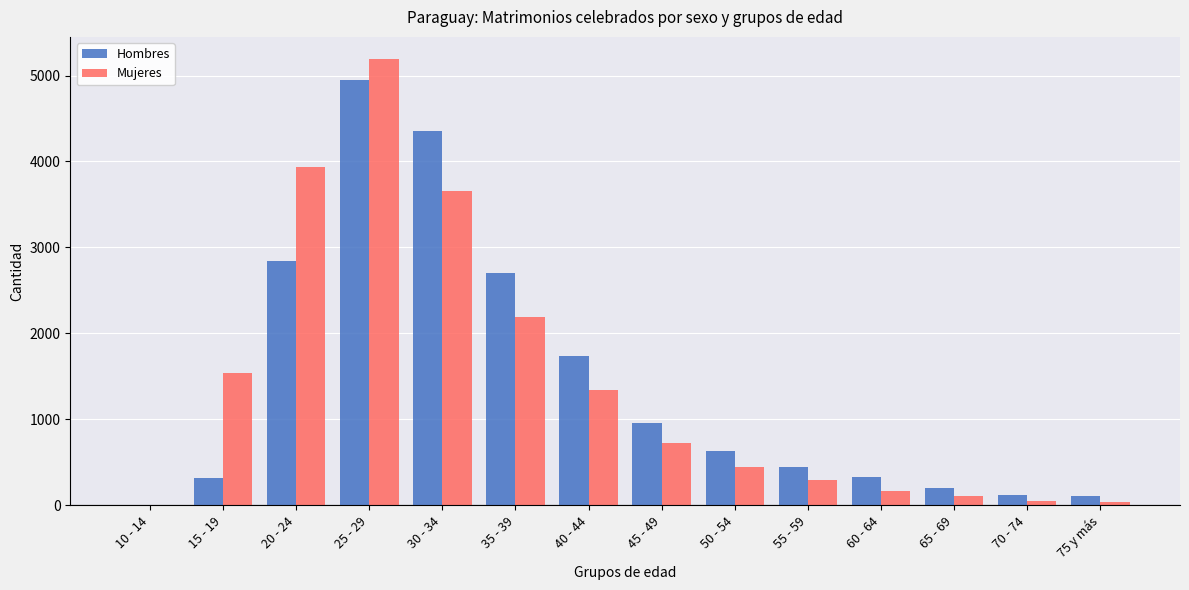

The Hombres series shows 4905 at 20 - 24. True or false?

False